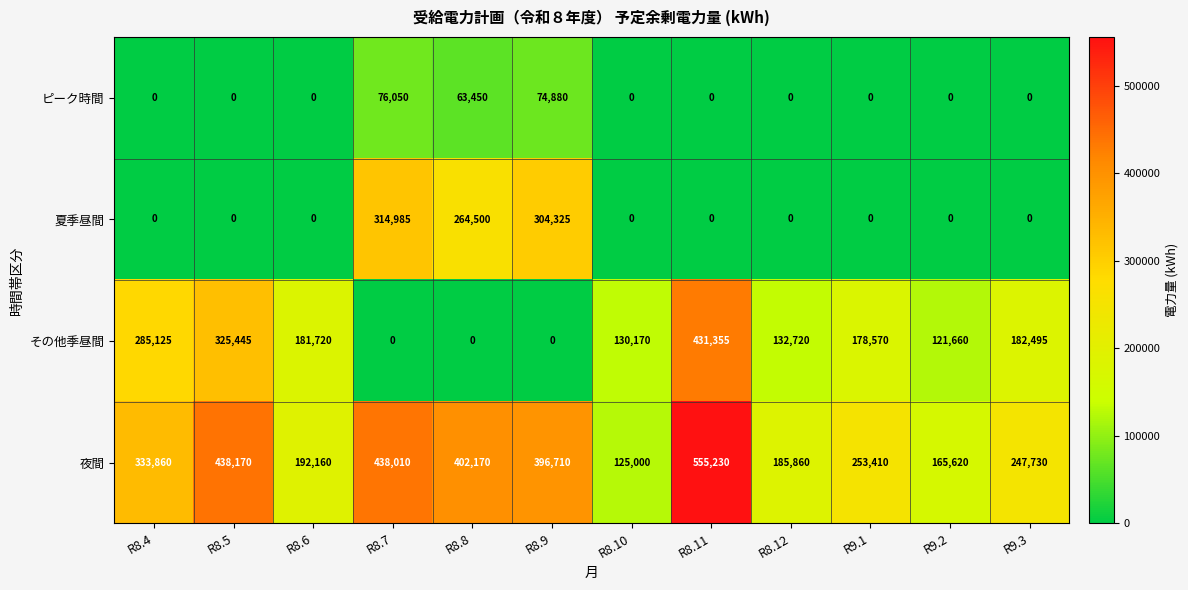

Rank the series by their maximum value, from lowest to highest.

ピーク時間, 夏季昼間, その他季昼間, 夜間